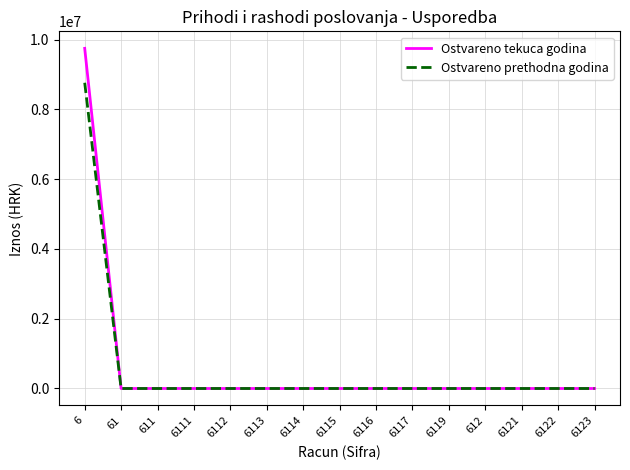

Which series has the widest spread of values?

Ostvareno tekuca godina